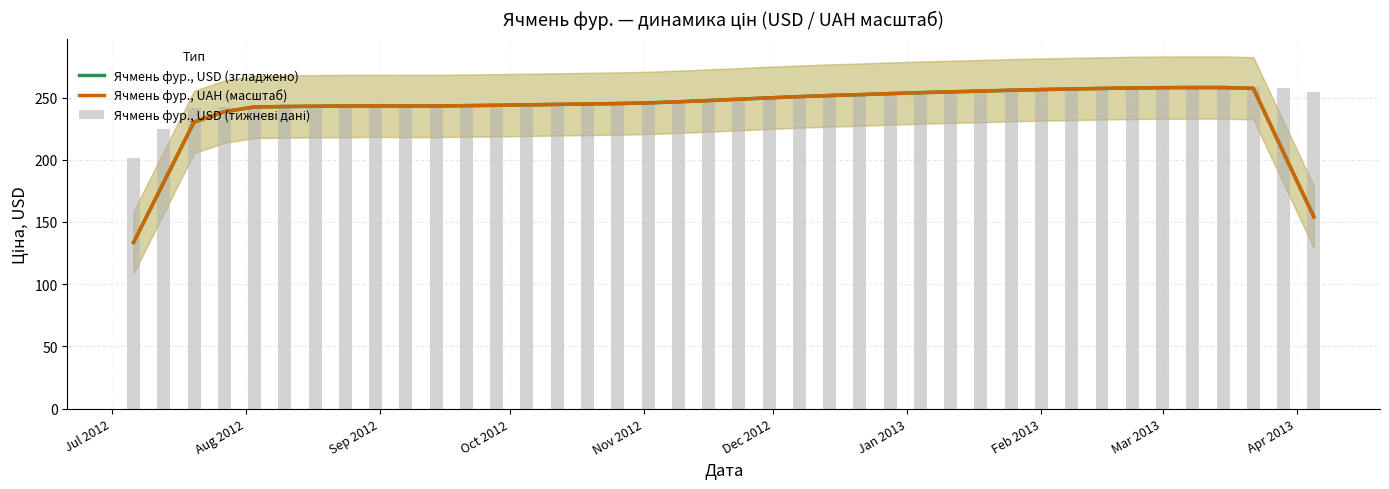

Reading right to left, transcribe all the data shown in this chart.

Ячмень фур., USD (згладжено): 154.1	205.7	257.3	258.0	258.0	257.9	257.7	257.3	256.9	256.4	255.8	255.1	254.6	253.9	253.1	252.3	251.6	250.7	249.7	248.6	247.6	246.6	245.7	245.1	244.8	244.5	244.1	243.8	243.5	243.2	243.2	243.3	243.2	243.0	242.8	242.4	238.6	230.3	181.9	133.5
Ячмень фур., UAH (масштаб): 154.1	205.7	257.4	258.0	258.0	257.9	257.7	257.3	256.9	256.4	255.8	255.1	254.6	253.9	253.1	252.3	251.6	250.7	249.7	248.6	247.6	246.6	245.7	245.1	244.8	244.5	244.1	243.8	243.5	243.2	243.2	243.3	243.2	243.0	242.8	242.4	238.6	230.3	181.9	133.5